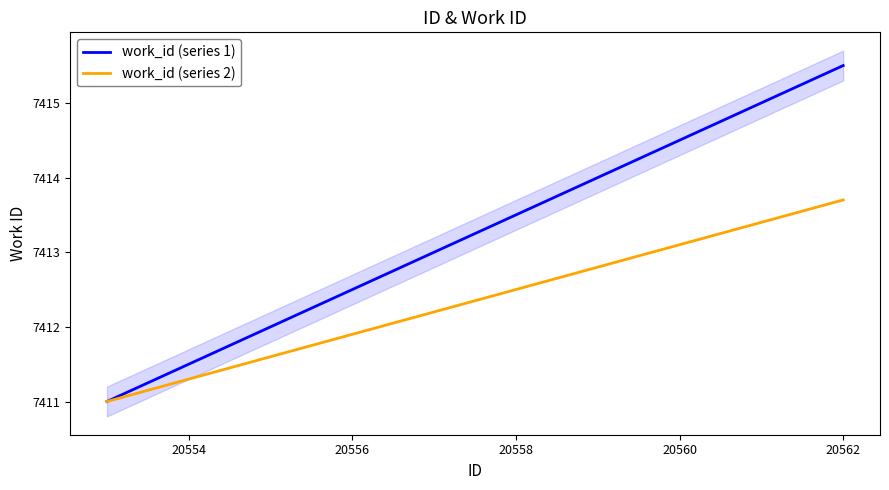

What is the highest value of the work_id (series 1) series?

7415.5